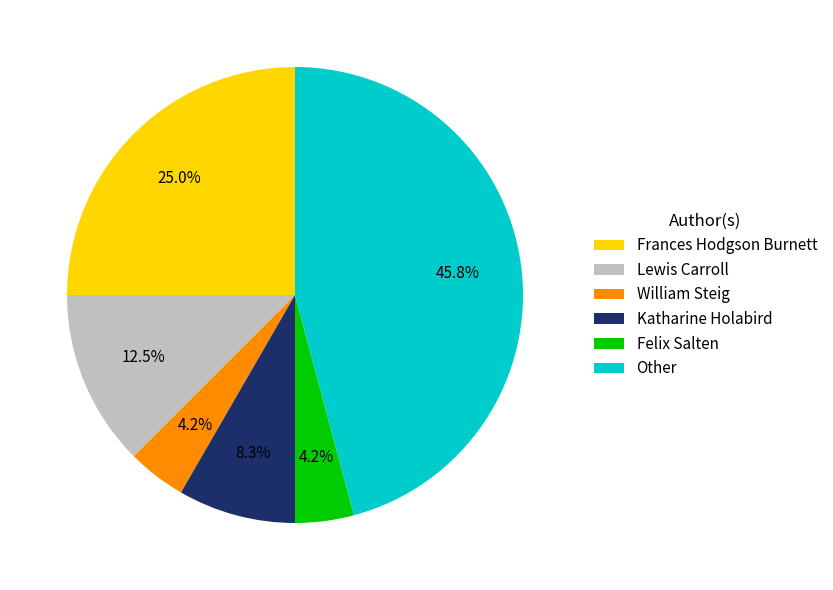

Is there a majority slice in this chart?

No